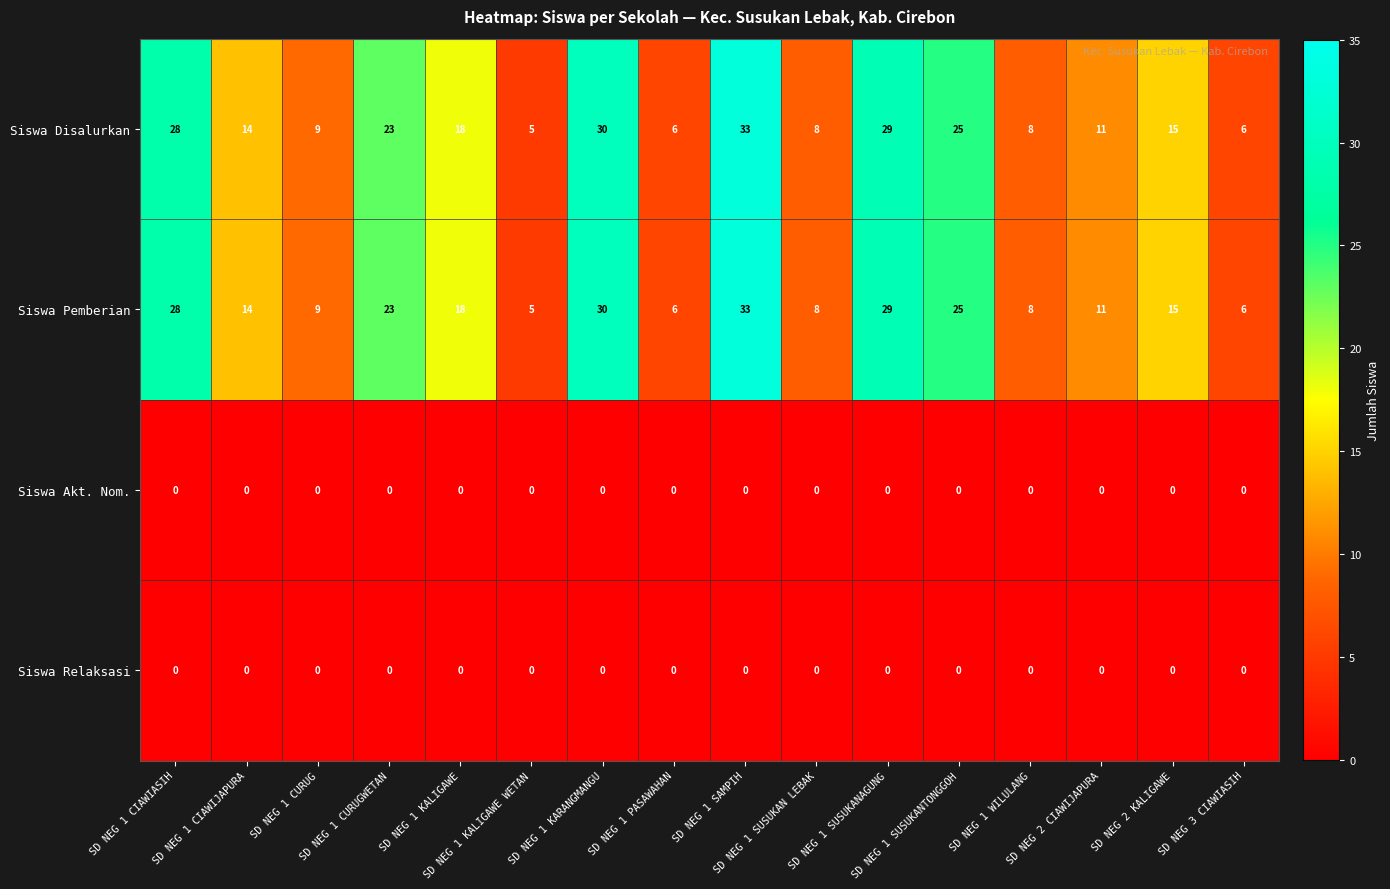

Which category has the highest value across all series?

SD NEG 1 SAMPIH